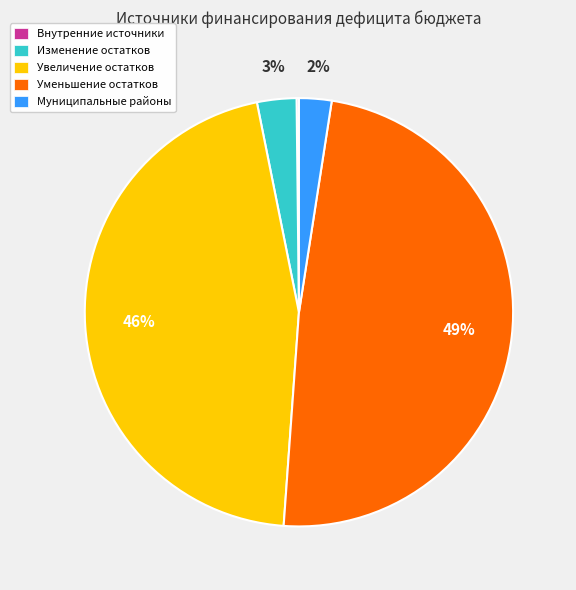

Does any single category account for the majority?

No